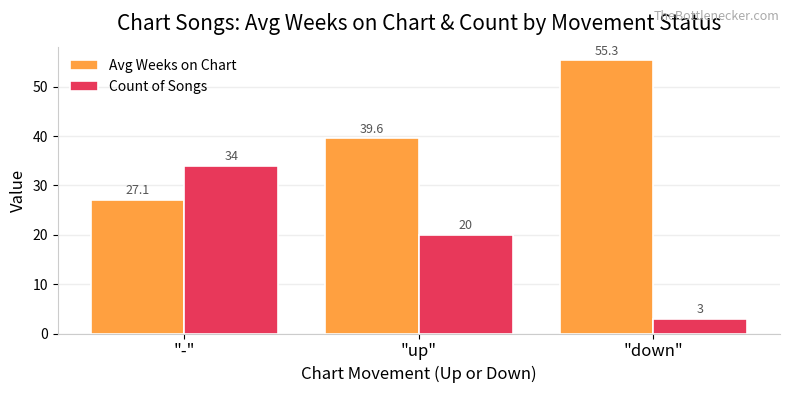

At how many categories does at least one series exceed 51?

1